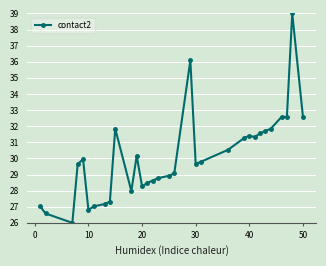

What is the sum of all values?

961.5